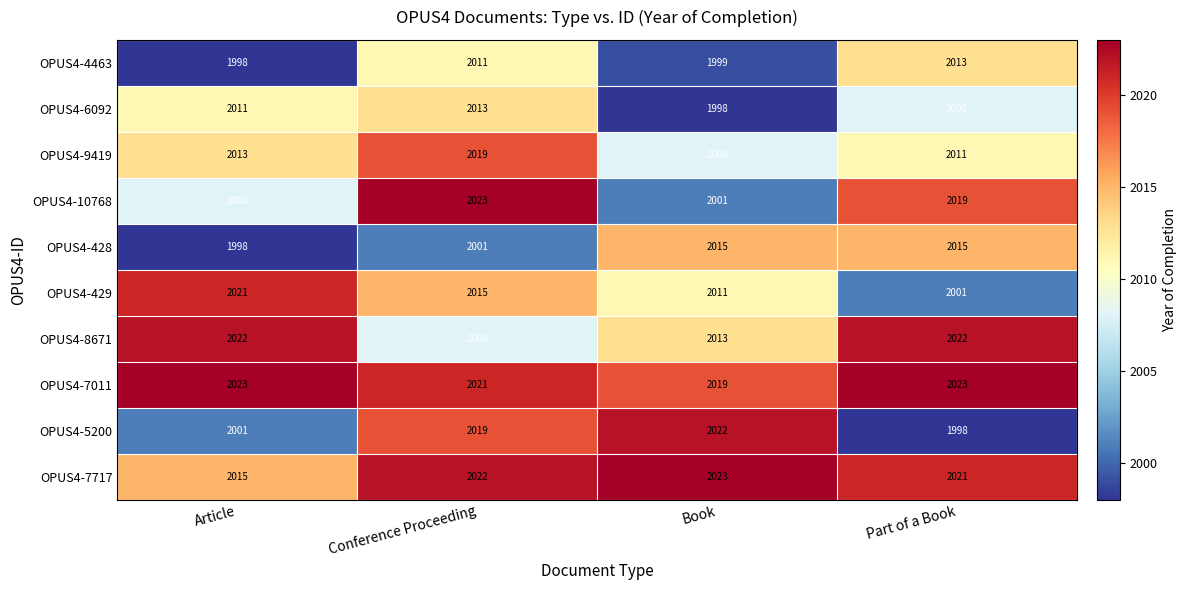

What is the spread (max minus min) of values at Article?

25